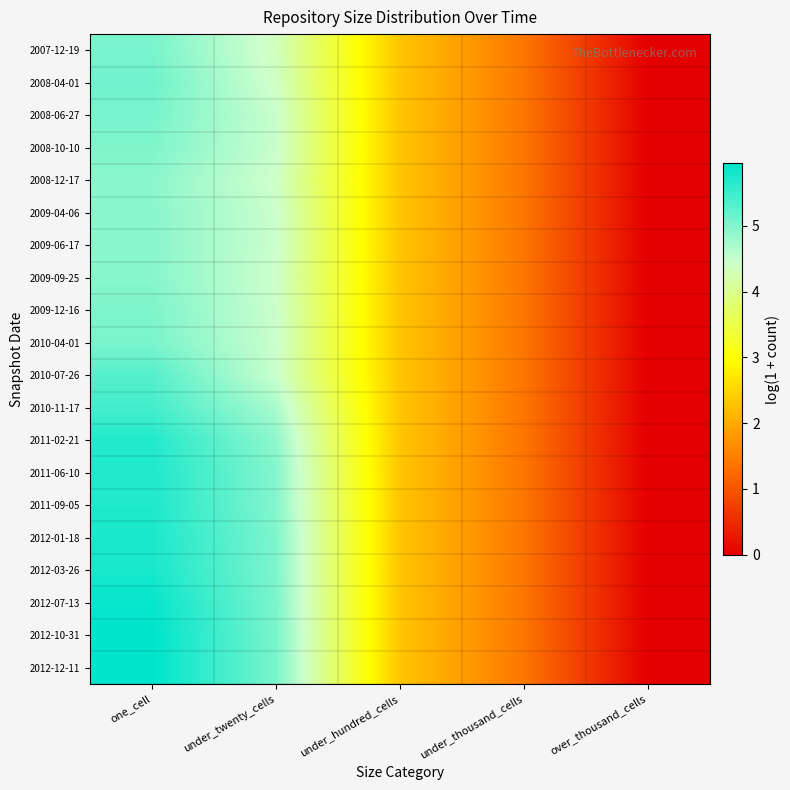

Reading right to left, extract all data points from this chart.

2007-12-19: over_thousand_cells=0.0	under_thousand_cells=1.4	under_hundred_cells=2.3	under_twenty_cells=4.4	one_cell=5.1
2008-04-01: over_thousand_cells=0.0	under_thousand_cells=1.4	under_hundred_cells=2.3	under_twenty_cells=4.4	one_cell=5.1
2008-06-27: over_thousand_cells=0.0	under_thousand_cells=1.4	under_hundred_cells=2.3	under_twenty_cells=4.5	one_cell=5.1
2008-10-10: over_thousand_cells=0.0	under_thousand_cells=1.4	under_hundred_cells=2.3	under_twenty_cells=4.5	one_cell=5.0
2008-12-17: over_thousand_cells=0.0	under_thousand_cells=1.4	under_hundred_cells=2.3	under_twenty_cells=4.4	one_cell=4.9
2009-04-06: over_thousand_cells=0.0	under_thousand_cells=1.4	under_hundred_cells=2.3	under_twenty_cells=4.5	one_cell=4.9
2009-06-17: over_thousand_cells=0.0	under_thousand_cells=1.4	under_hundred_cells=2.3	under_twenty_cells=4.5	one_cell=4.9
2009-09-25: over_thousand_cells=0.0	under_thousand_cells=1.4	under_hundred_cells=2.3	under_twenty_cells=4.4	one_cell=5.0
2009-12-16: over_thousand_cells=0.0	under_thousand_cells=1.4	under_hundred_cells=2.3	under_twenty_cells=4.5	one_cell=5.0
2010-04-01: over_thousand_cells=0.0	under_thousand_cells=1.4	under_hundred_cells=2.3	under_twenty_cells=4.5	one_cell=5.0
2010-07-26: over_thousand_cells=0.0	under_thousand_cells=1.4	under_hundred_cells=2.3	under_twenty_cells=4.5	one_cell=5.3
2010-11-17: over_thousand_cells=0.0	under_thousand_cells=1.4	under_hundred_cells=2.3	under_twenty_cells=4.7	one_cell=5.5
2011-02-21: over_thousand_cells=0.0	under_thousand_cells=1.4	under_hundred_cells=2.3	under_twenty_cells=4.9	one_cell=5.7
2011-06-10: over_thousand_cells=0.0	under_thousand_cells=1.4	under_hundred_cells=2.3	under_twenty_cells=5.0	one_cell=5.7
2011-09-05: over_thousand_cells=0.0	under_thousand_cells=1.4	under_hundred_cells=2.3	under_twenty_cells=5.0	one_cell=5.7
2012-01-18: over_thousand_cells=0.0	under_thousand_cells=1.4	under_hundred_cells=2.3	under_twenty_cells=5.0	one_cell=5.7
2012-03-26: over_thousand_cells=0.0	under_thousand_cells=1.4	under_hundred_cells=2.3	under_twenty_cells=5.0	one_cell=5.8
2012-07-13: over_thousand_cells=0.0	under_thousand_cells=1.4	under_hundred_cells=2.3	under_twenty_cells=5.0	one_cell=5.9
2012-10-31: over_thousand_cells=0.0	under_thousand_cells=1.4	under_hundred_cells=2.3	under_twenty_cells=5.1	one_cell=6.0
2012-12-11: over_thousand_cells=0.0	under_thousand_cells=1.4	under_hundred_cells=2.3	under_twenty_cells=5.1	one_cell=6.0